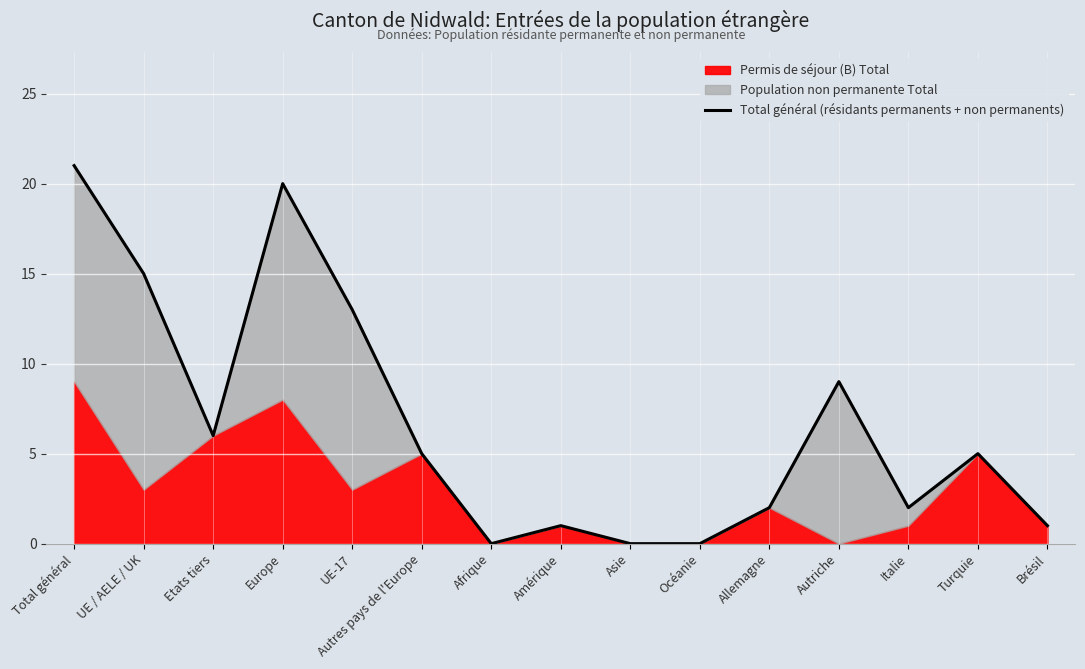

Is it true that the value at Allemagne is 1?

False